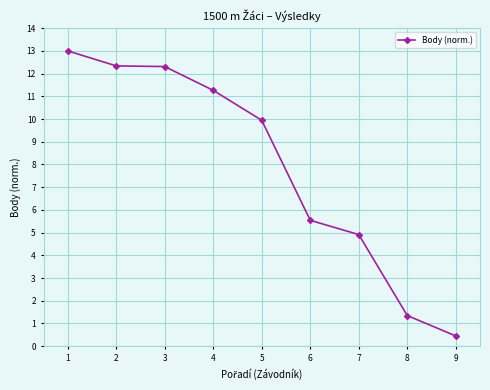

Reading left to right, list all the values displayed in this chart.

1=13.0	2=12.3	3=12.3	4=11.3	5=9.9	6=5.5	7=4.9	8=1.3	9=0.4